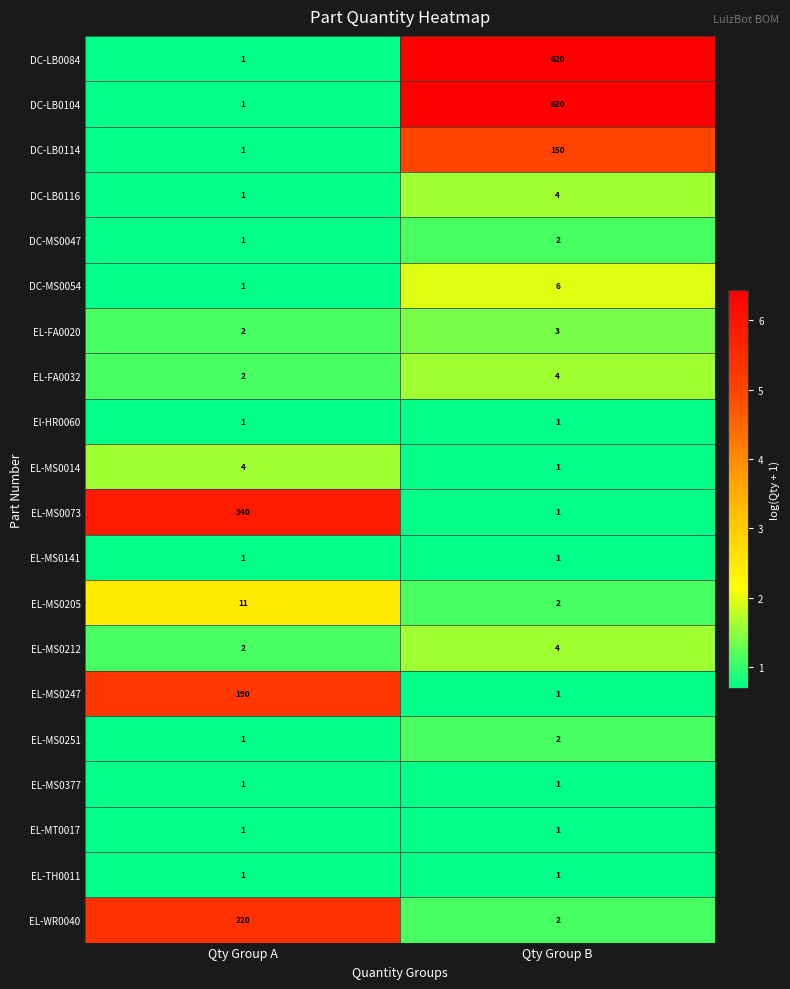

What is the difference between the highest and lowest values at Qty Group B?

619